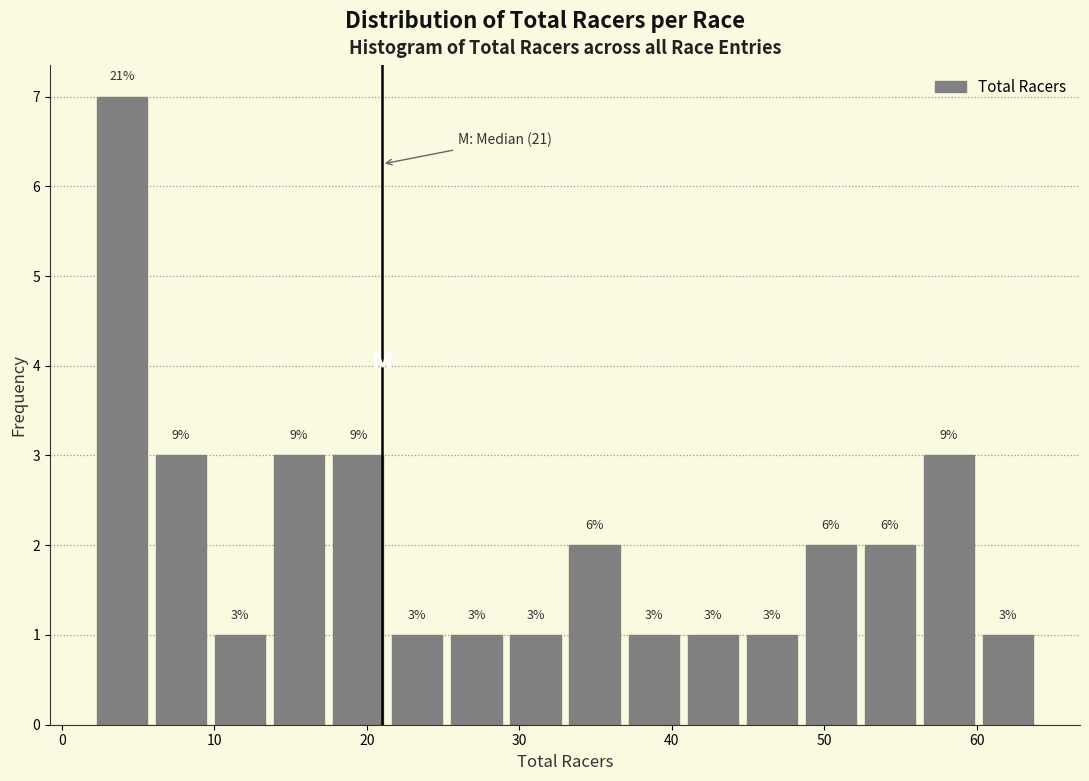

Read against the x-axis, roughly where is the centre of the tallest bar?

4